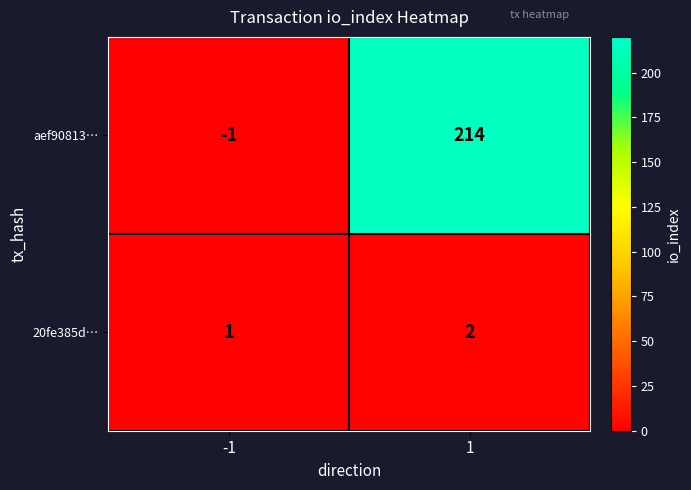

Which series has the largest total across all categories?

aef90813…